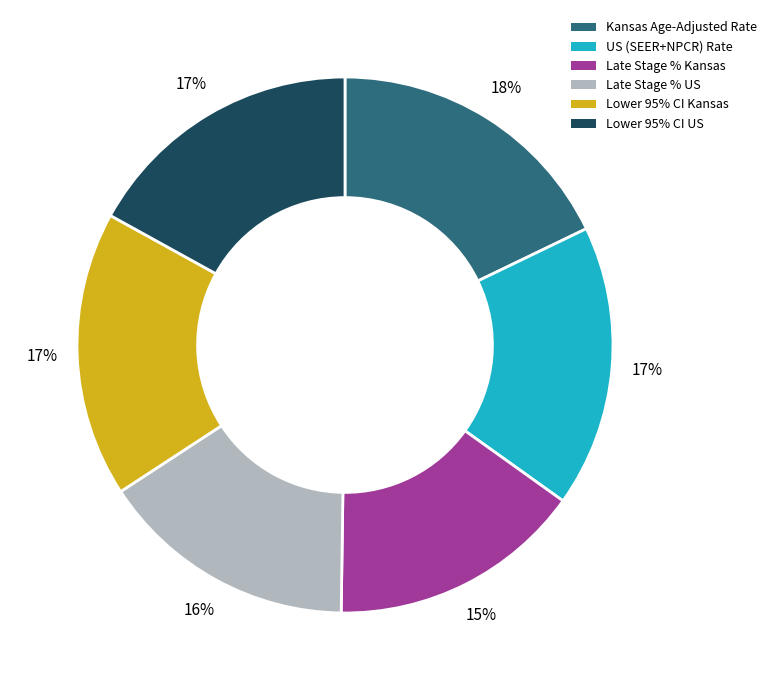

Is there any slice that represents more than half of the pie?

No